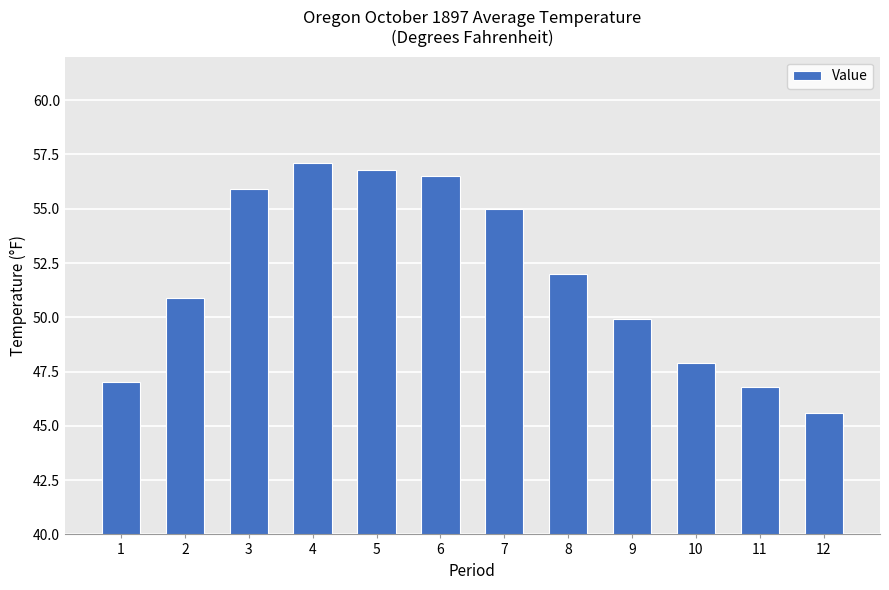

At which label does the data first exceed 52?

3